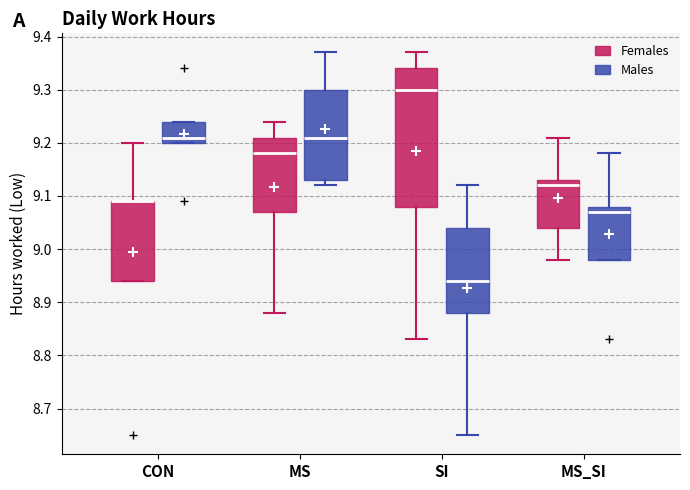

Reading left to right, transcribe this box plot: for each box, give where its median line is, the range the box spans, and where its two whiskers end, as read against the y-axis. The values are not printed on the chart, so give them approximately, as read against the axis.

CON (Females): median 9.09 (drawn on the box's upper edge), box 8.94 to 9.09, whiskers 8.94 to 9.20
CON (Males): median 9.21, box 9.20 to 9.24, whiskers 9.20 to 9.24
MS (Females): median 9.18, box 9.07 to 9.21, whiskers 8.88 to 9.24
MS (Males): median 9.21, box 9.13 to 9.30, whiskers 9.12 to 9.37
SI (Females): median 9.30, box 9.08 to 9.34, whiskers 8.83 to 9.37
SI (Males): median 8.94, box 8.88 to 9.04, whiskers 8.65 to 9.12
MS_SI (Females): median 9.12, box 9.04 to 9.13, whiskers 8.98 to 9.21
MS_SI (Males): median 9.07, box 8.98 to 9.08, whiskers 8.98 to 9.18